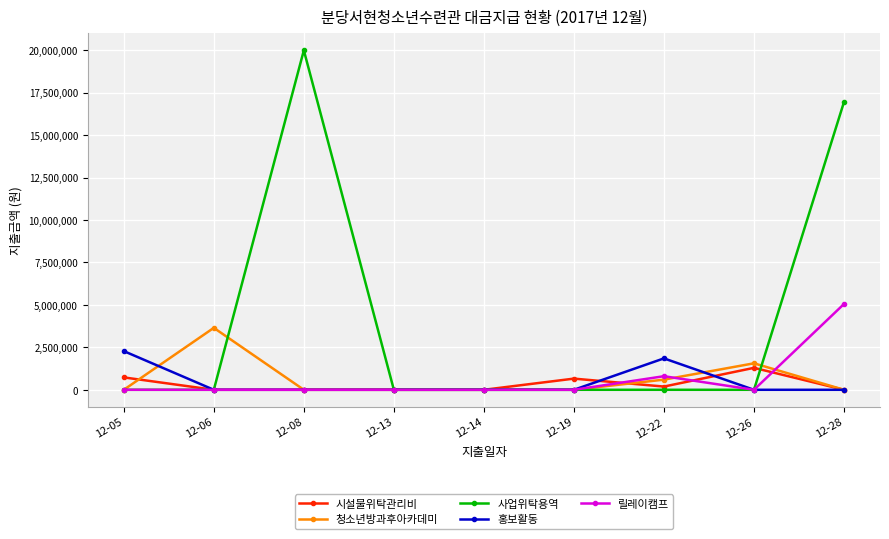

What is the value of the 시설물위탁관리비 point at the 6th from the left?

657770